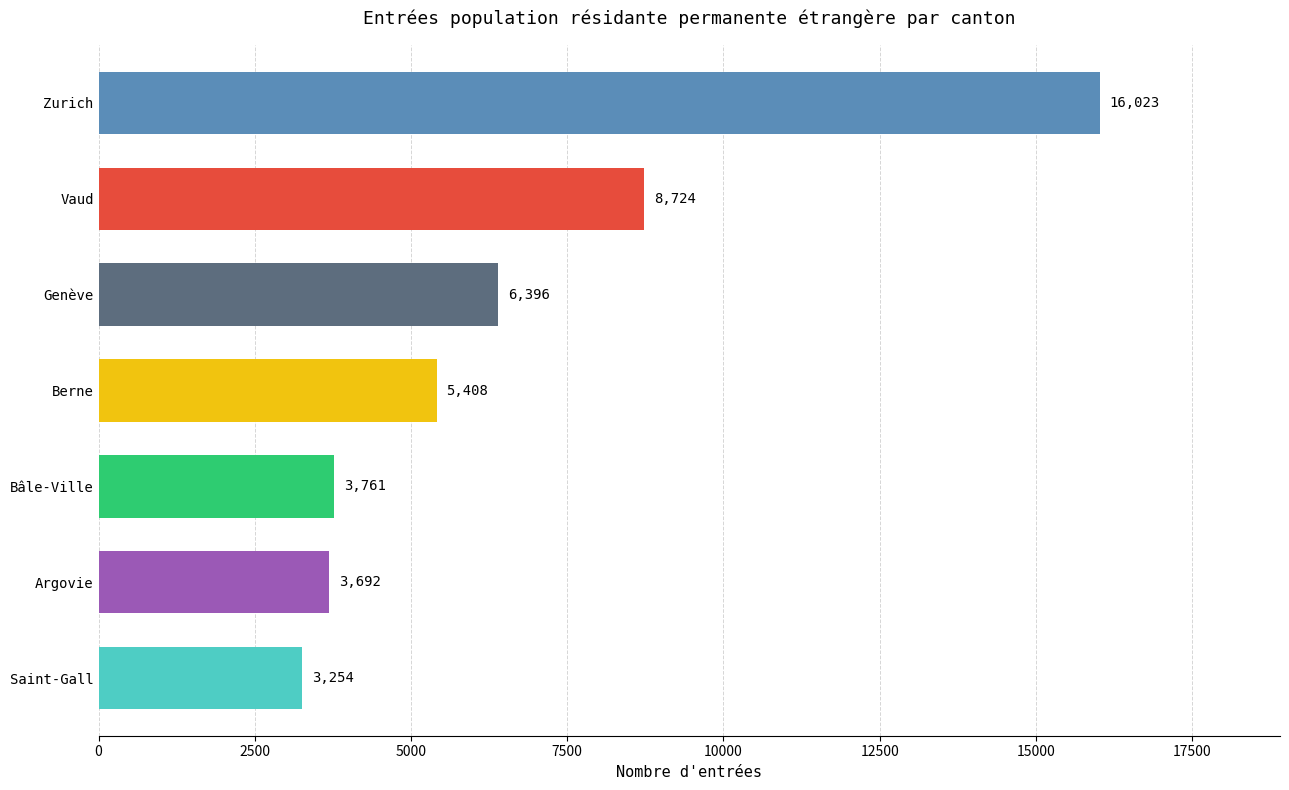

List the labels in order of value, largest first.

Zurich, Vaud, Genève, Berne, Bâle-Ville, Argovie, Saint-Gall